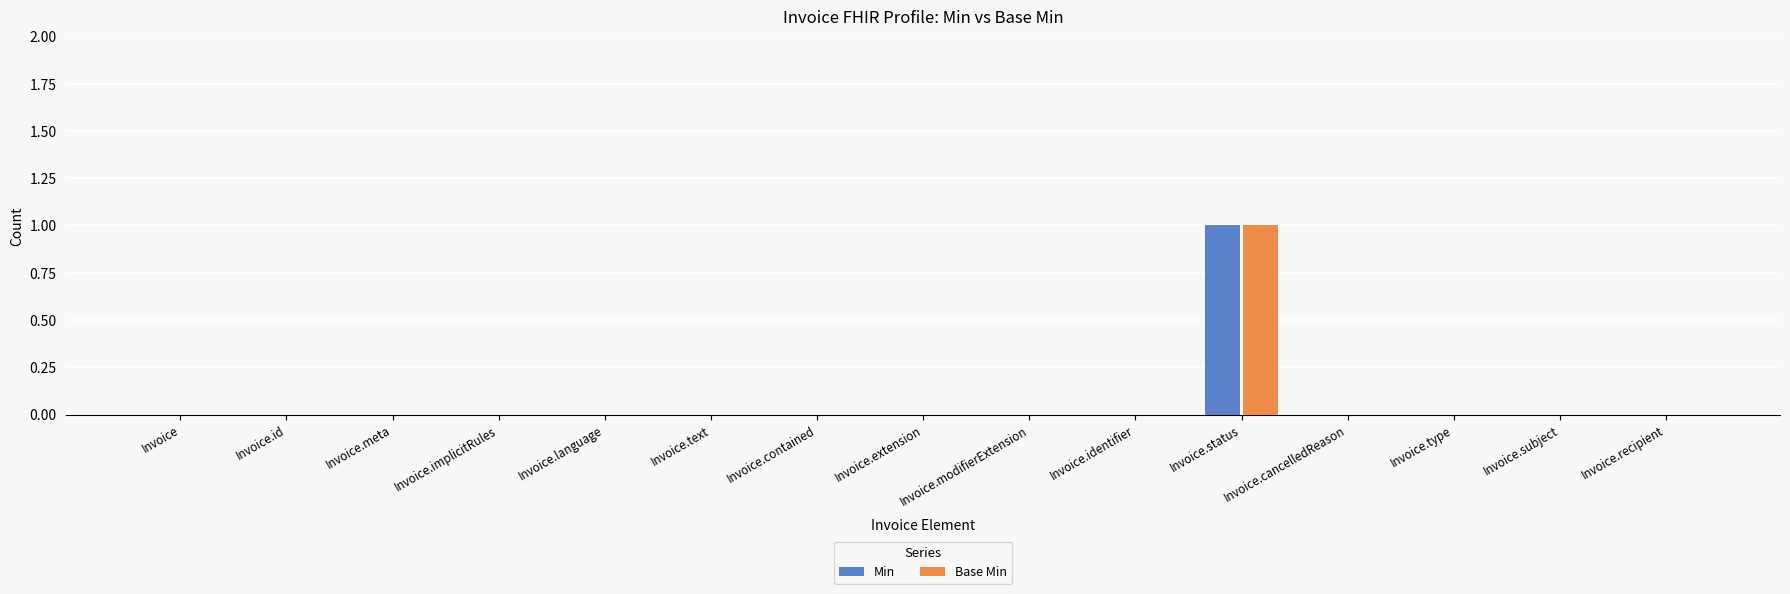

At which category is the sum across all series the highest?

Invoice.status